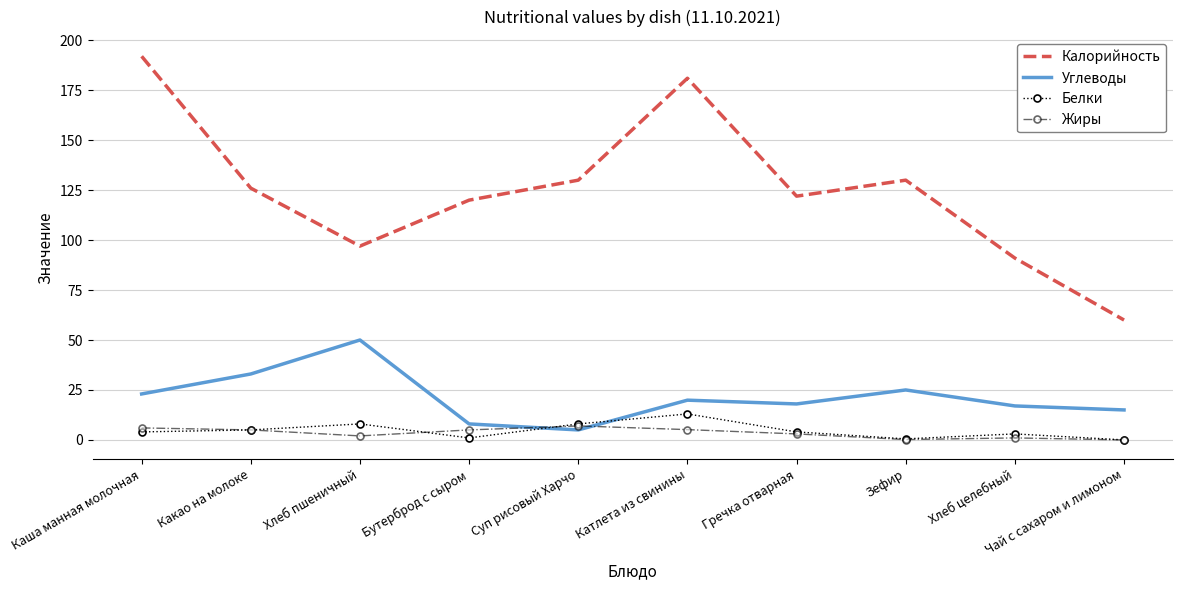

What is the spread (max minus min) of values at Какао на молоке?

121.0